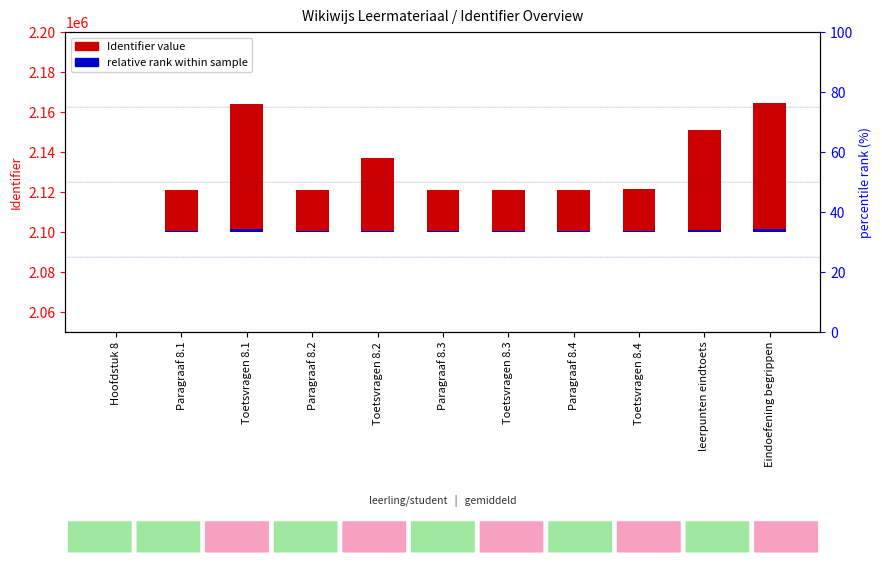

What are all the series names shown in the legend?

Identifier value, relative rank